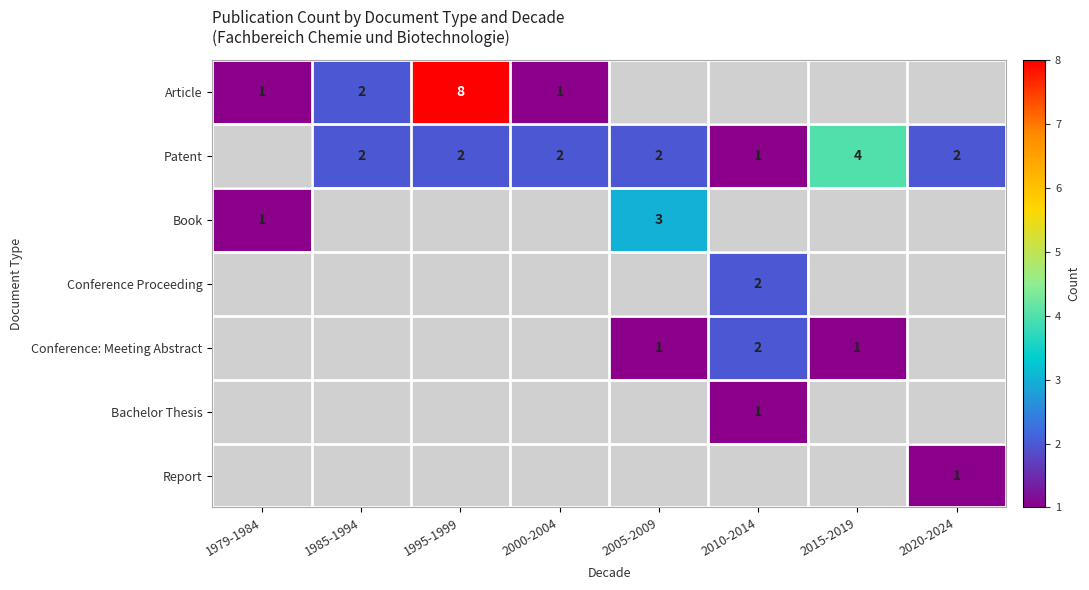

The value of Article at 1995-1999 is 3. True or false?

False